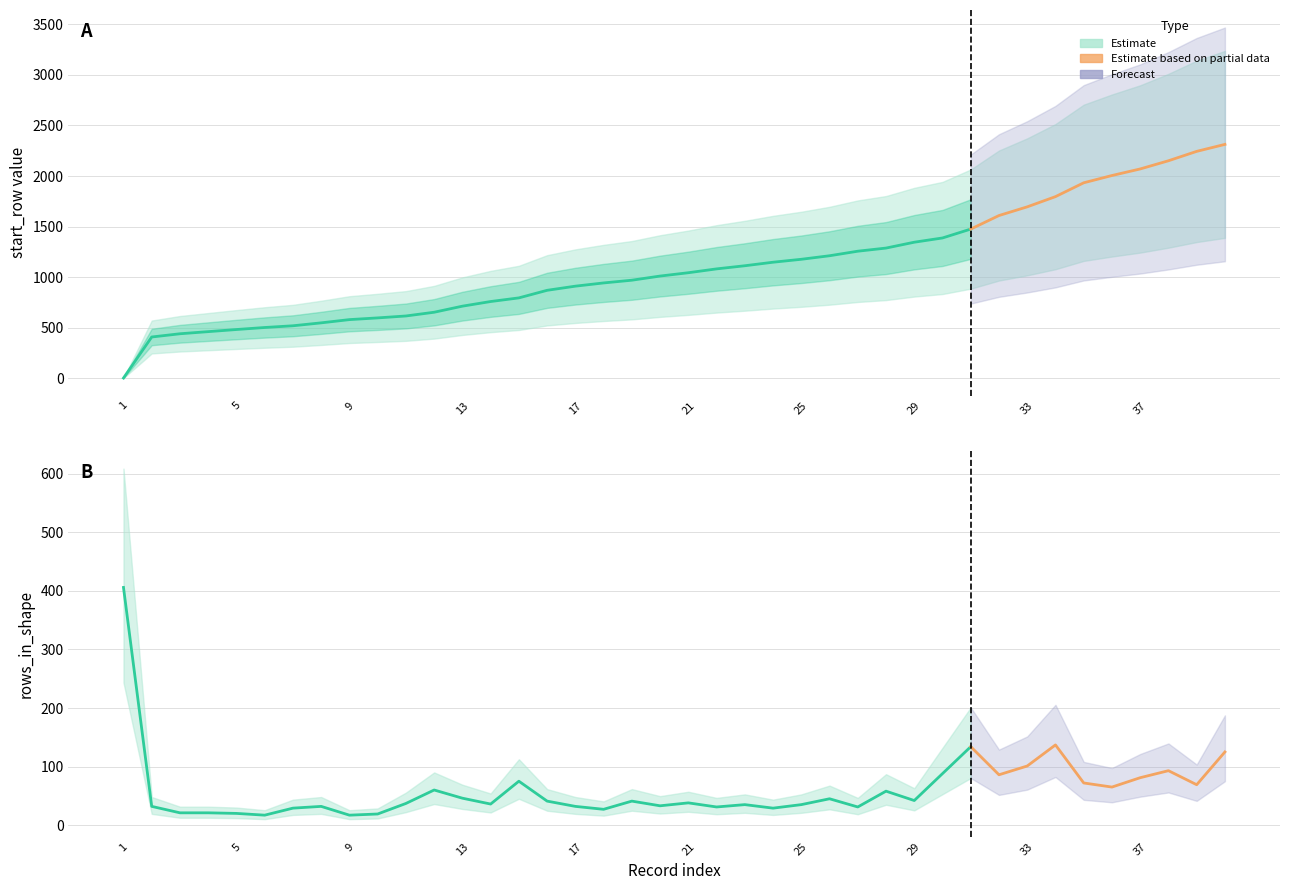

The start_row series shows 1796 at 34. True or false?

True